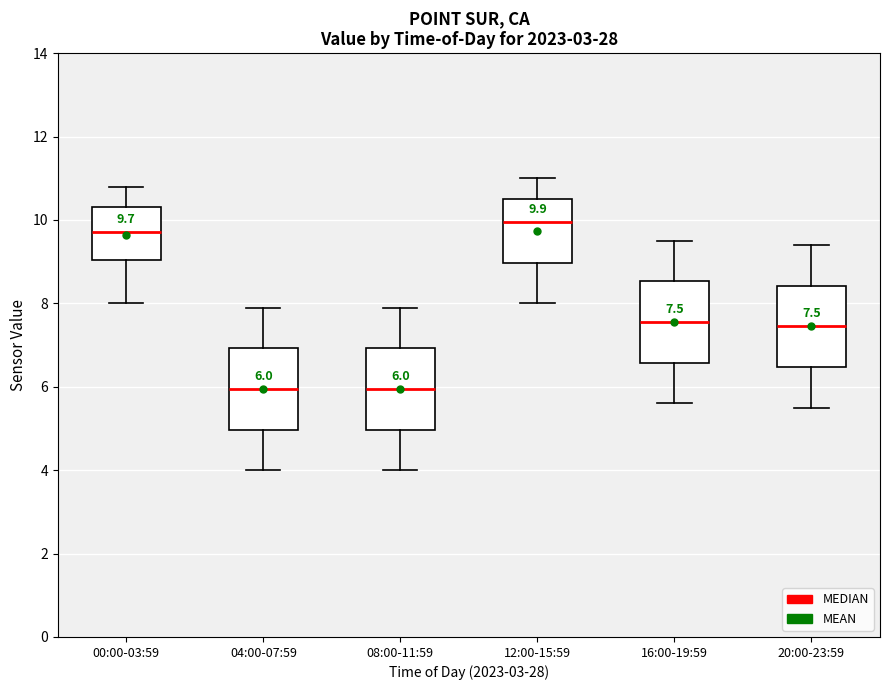

Which box's median line is the highest?

12:00-15:59